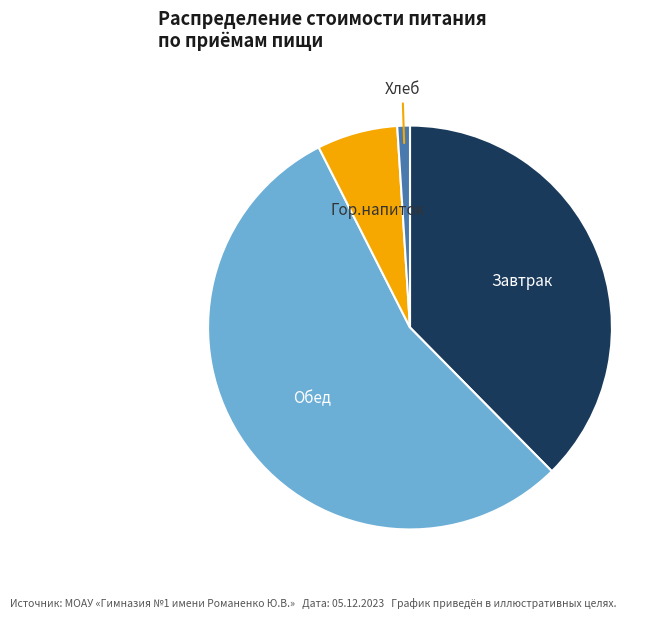

Does any single category account for the majority?

Yes